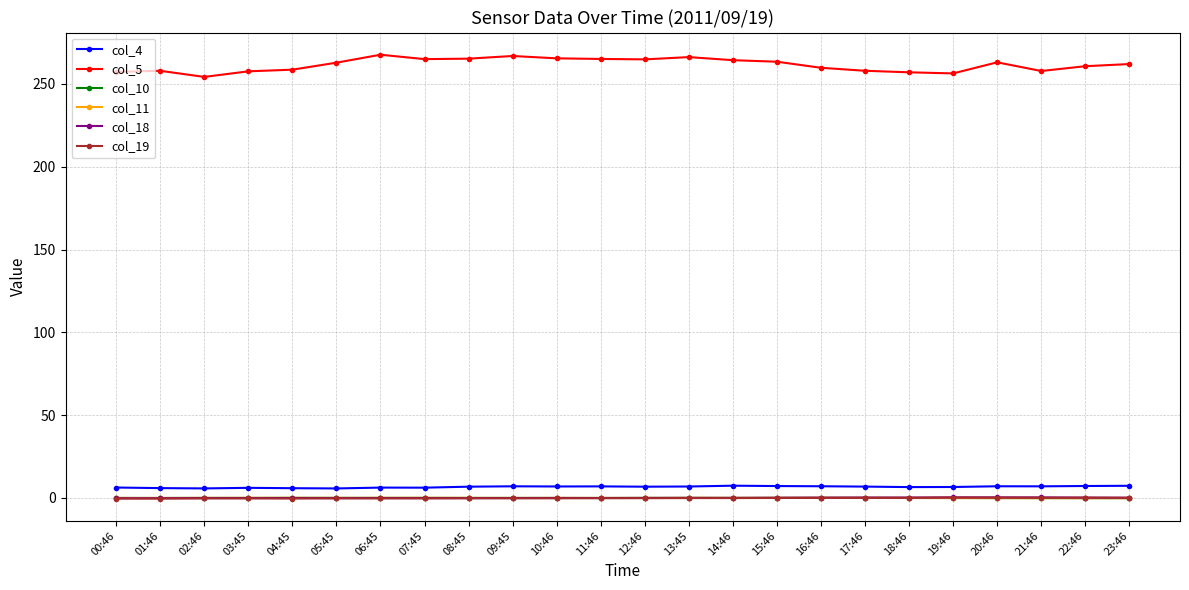

Which series has the largest range (max minus min)?

col_5